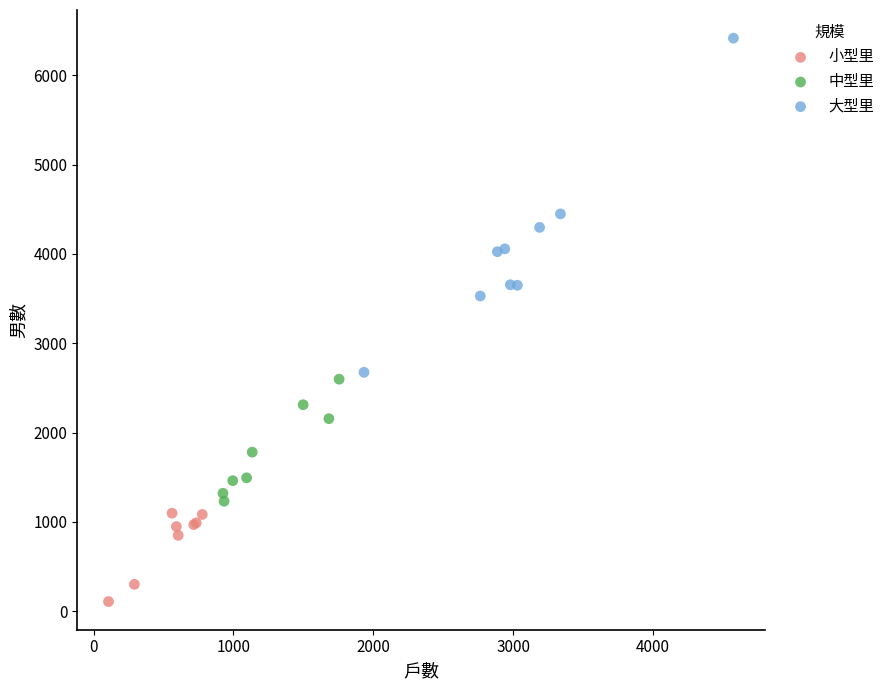

What are all the series names shown in the legend?

小型里, 中型里, 大型里